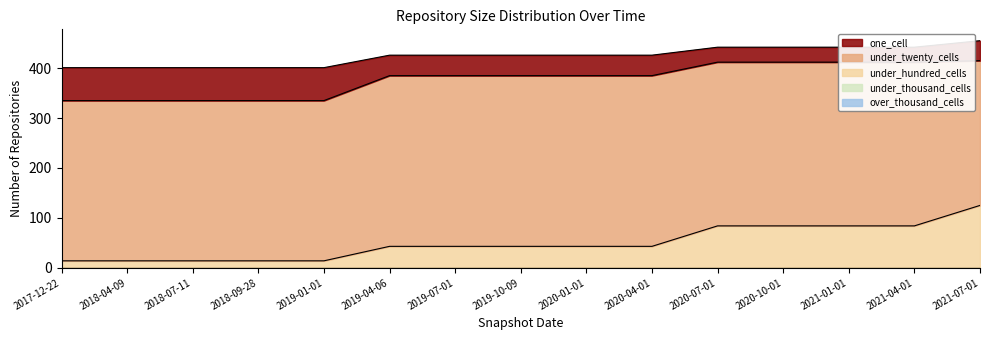

True or false: over_thousand_cells and under_twenty_cells cross at least once.

False